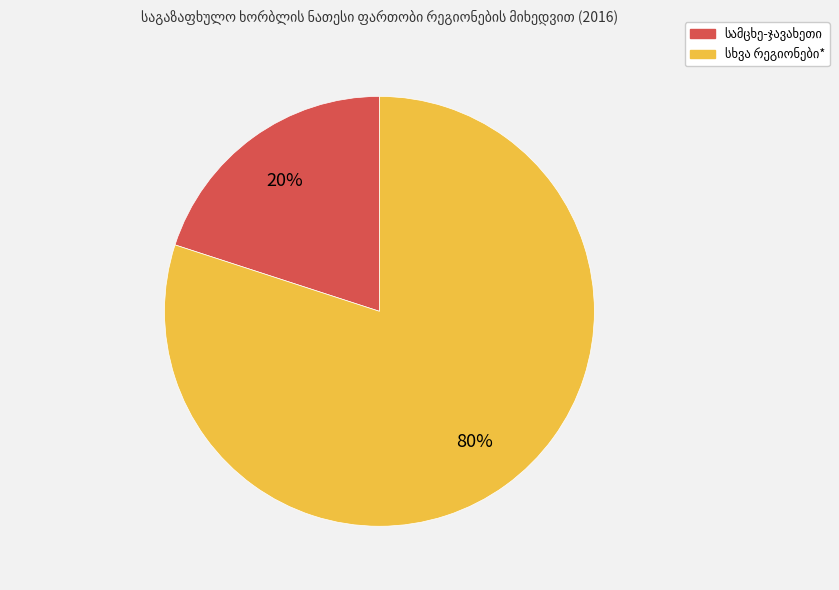

To the nearest percent, what is the average slice percentage?

50%